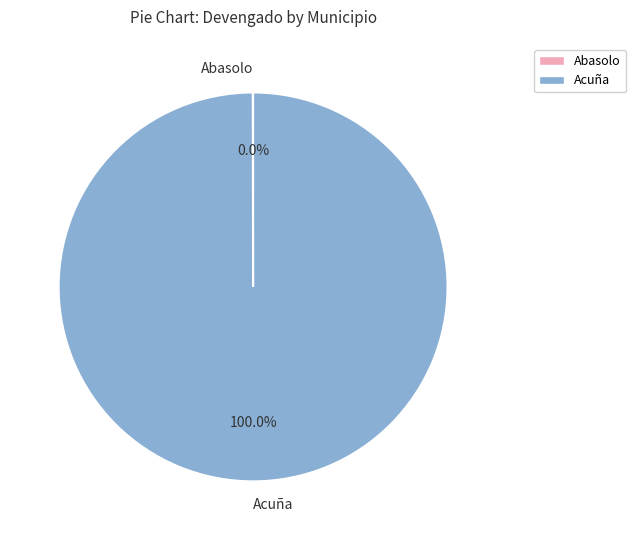

Which slice is the largest?

Acuña